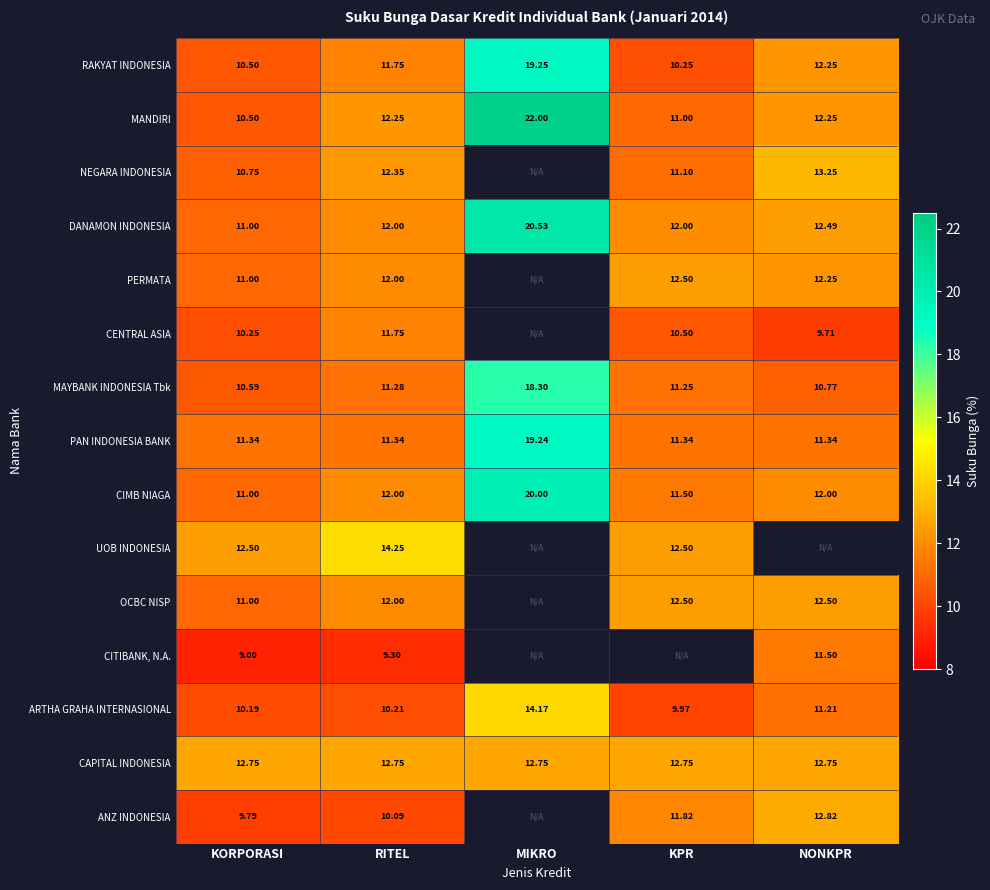

What is the greatest value displayed?

22.0